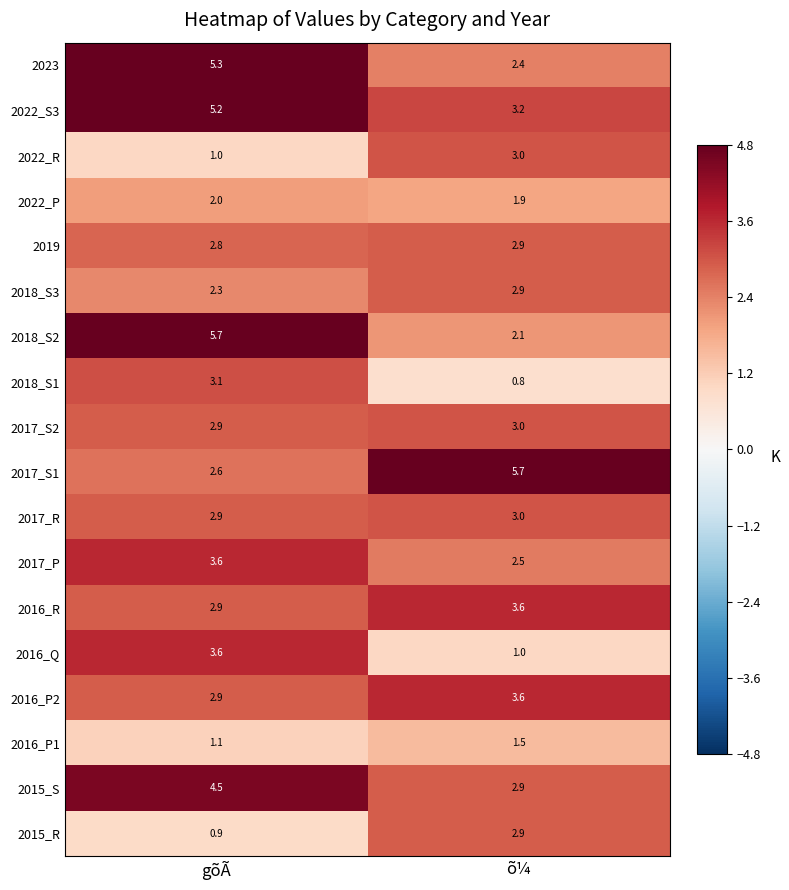

At how many categories does at least one series exceed 2?

2